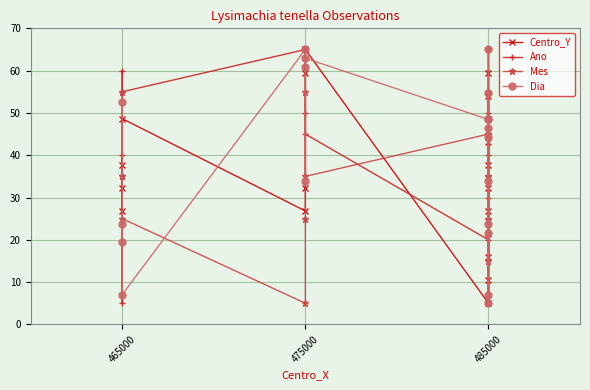

The value of Centro_Y at 485000 is 35.7. True or false?

False